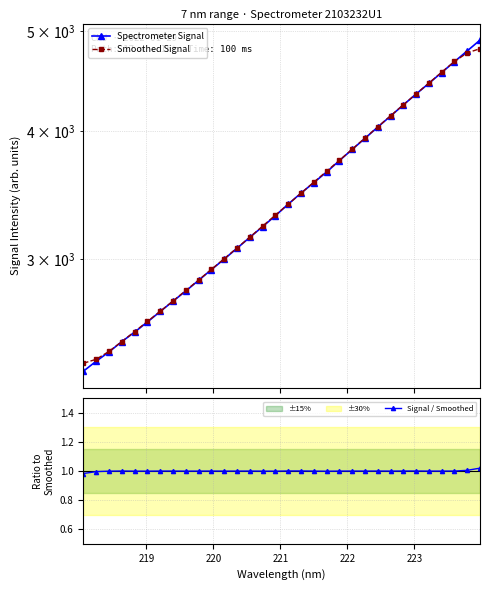

Is it true that Smoothed Signal equals 2105.2 at 30?

False